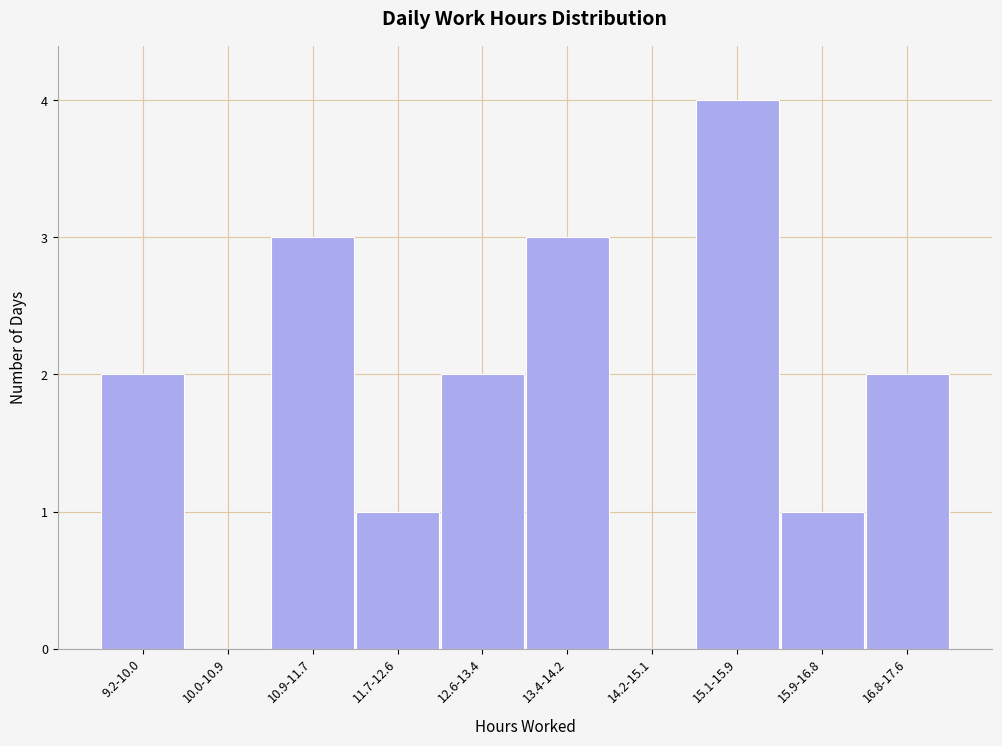

Reading left to right, list all the values displayed in this chart.

9.2-10.0=2	10.0-10.9=0	10.9-11.7=3	11.7-12.6=1	12.6-13.4=2	13.4-14.2=3	14.2-15.1=0	15.1-15.9=4	15.9-16.8=1	16.8-17.6=2